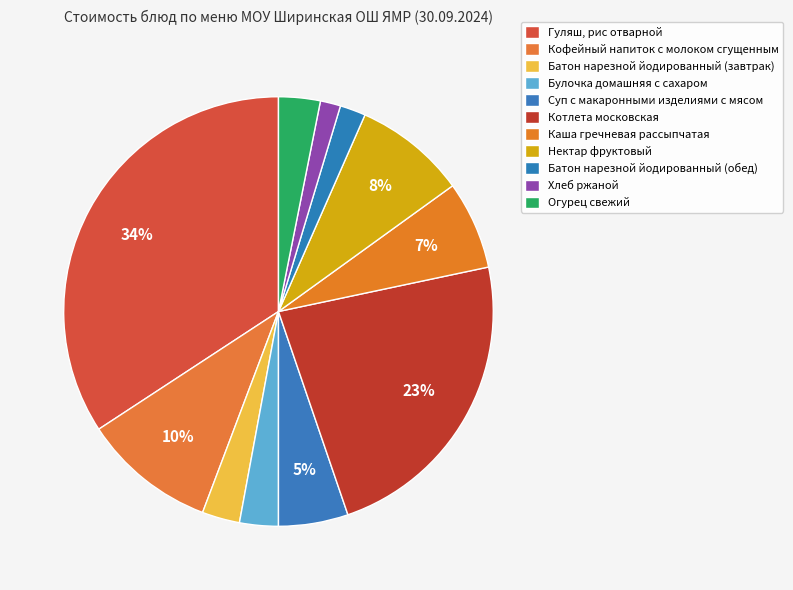

Count the number of slices in the pie.

11